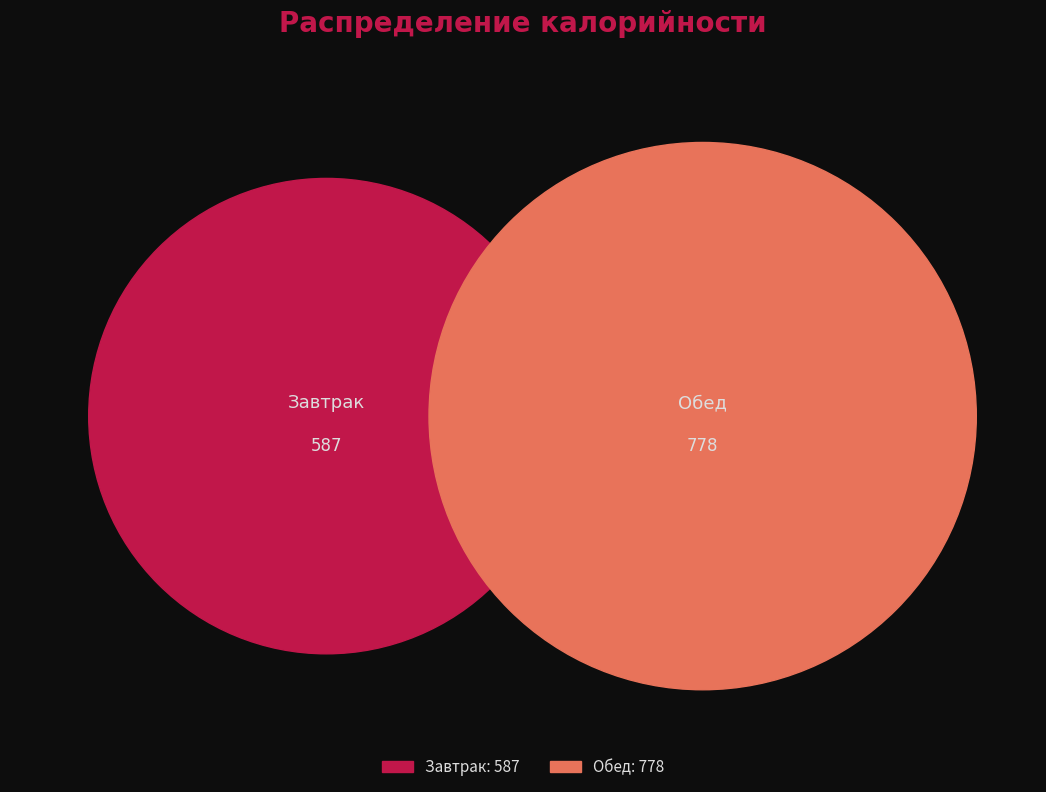

How many slices are in this pie chart?

2